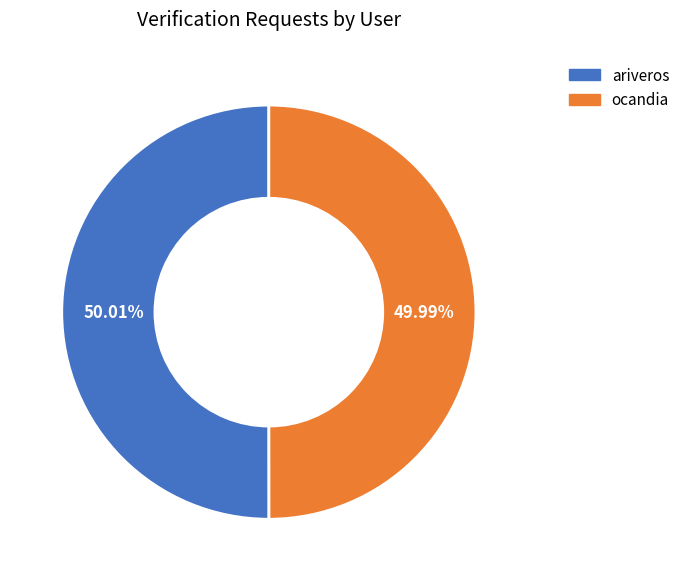

Is there a majority slice in this chart?

Yes